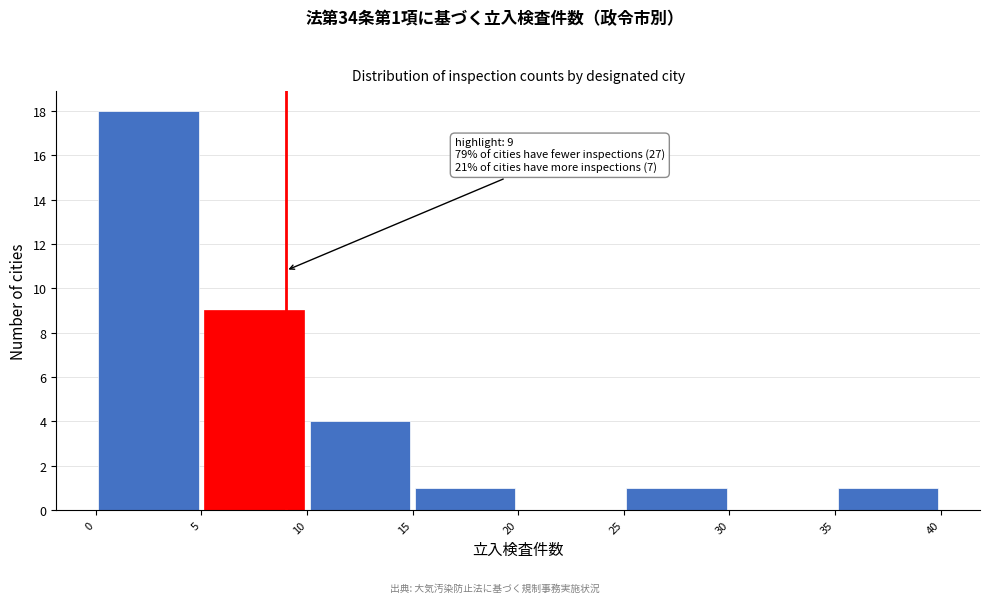

Which range on the x-axis has the tallest bar?

0 to 5